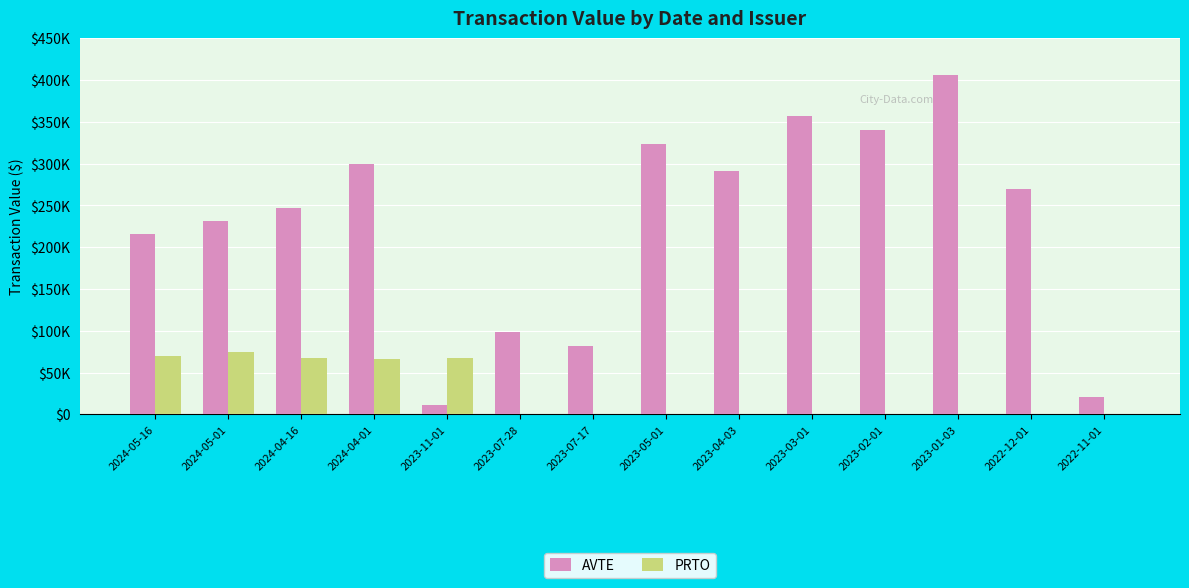

Reading left to right, extract all data points from this chart.

AVTE: 215755	230946	246971	300033	11379	98604	81896	323745	290916	357196	340197	406076	270000	20241
PRTO: 69400	74850	67500	66650	67750	0	0	0	0	0	0	0	0	0